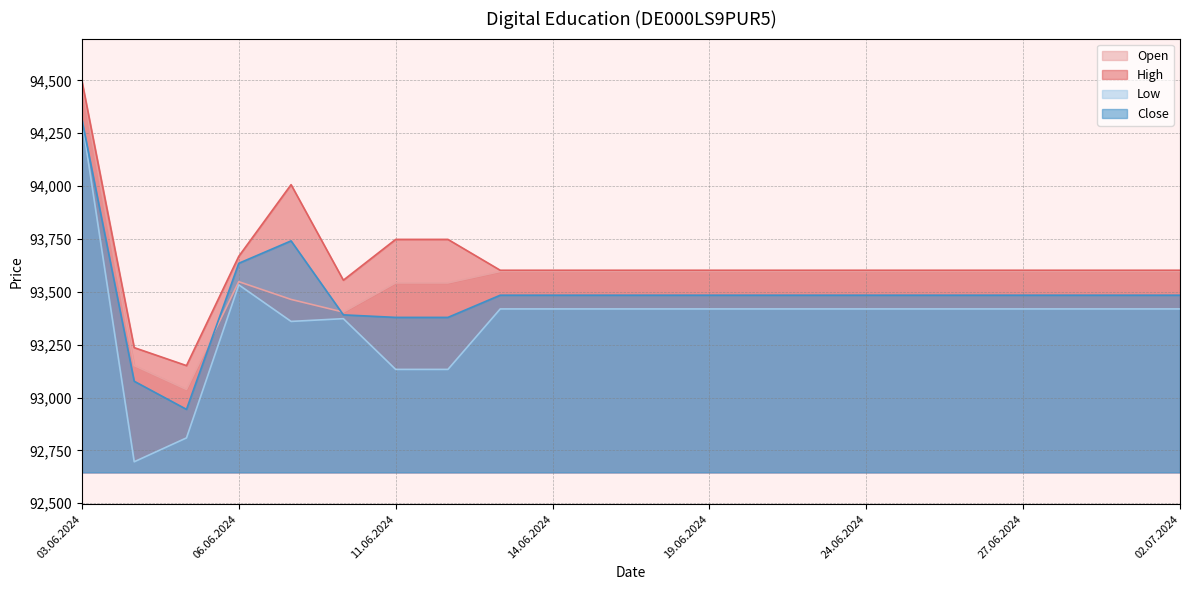

How many intersections are there between Open and Close?

2